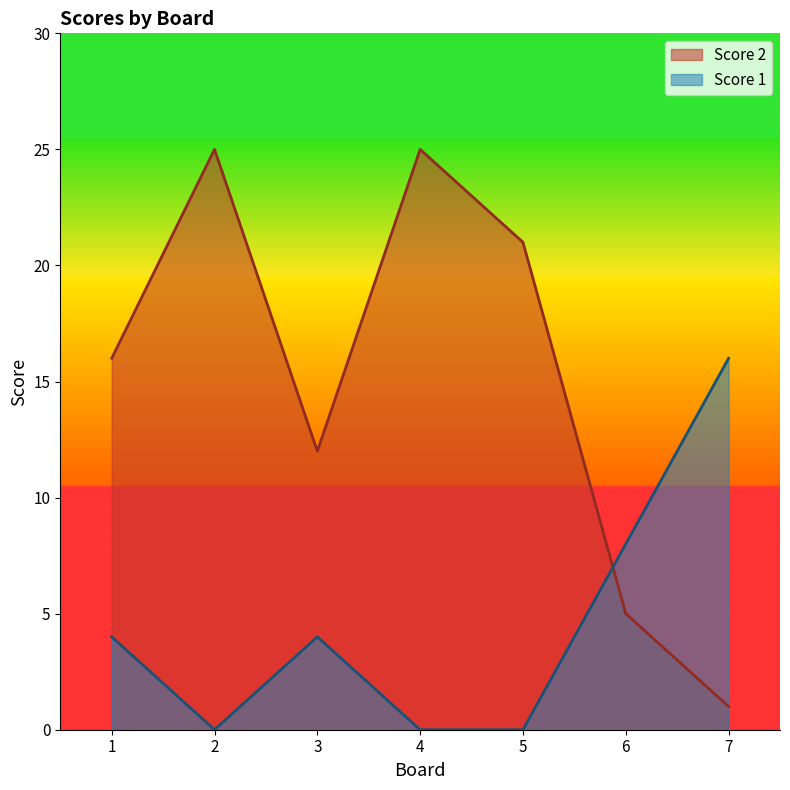

In Score 1, how many points are lower than both neighbors (excluding endpoints)?

1